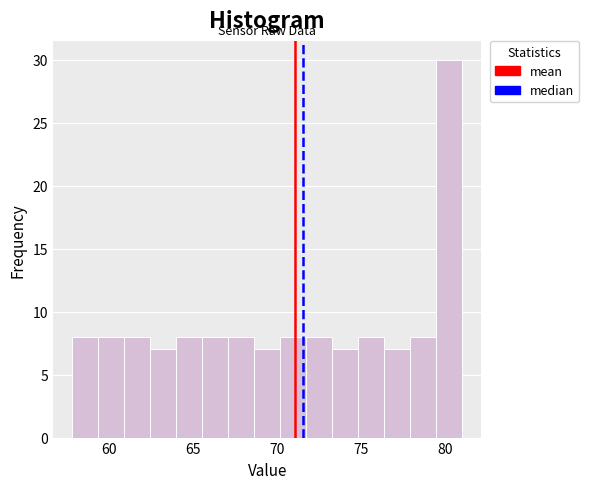

Read against the x-axis, roughly where is the centre of the tallest bar?

80.0